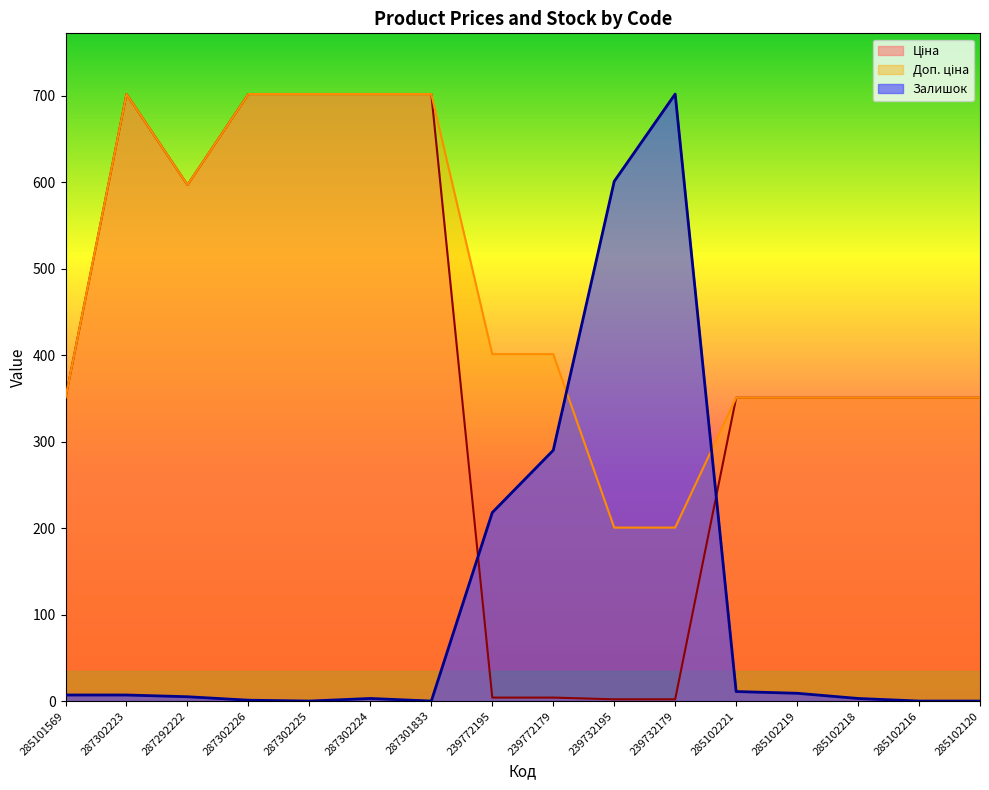

True or false: Доп. ціна and Ціна cross at least once.

False